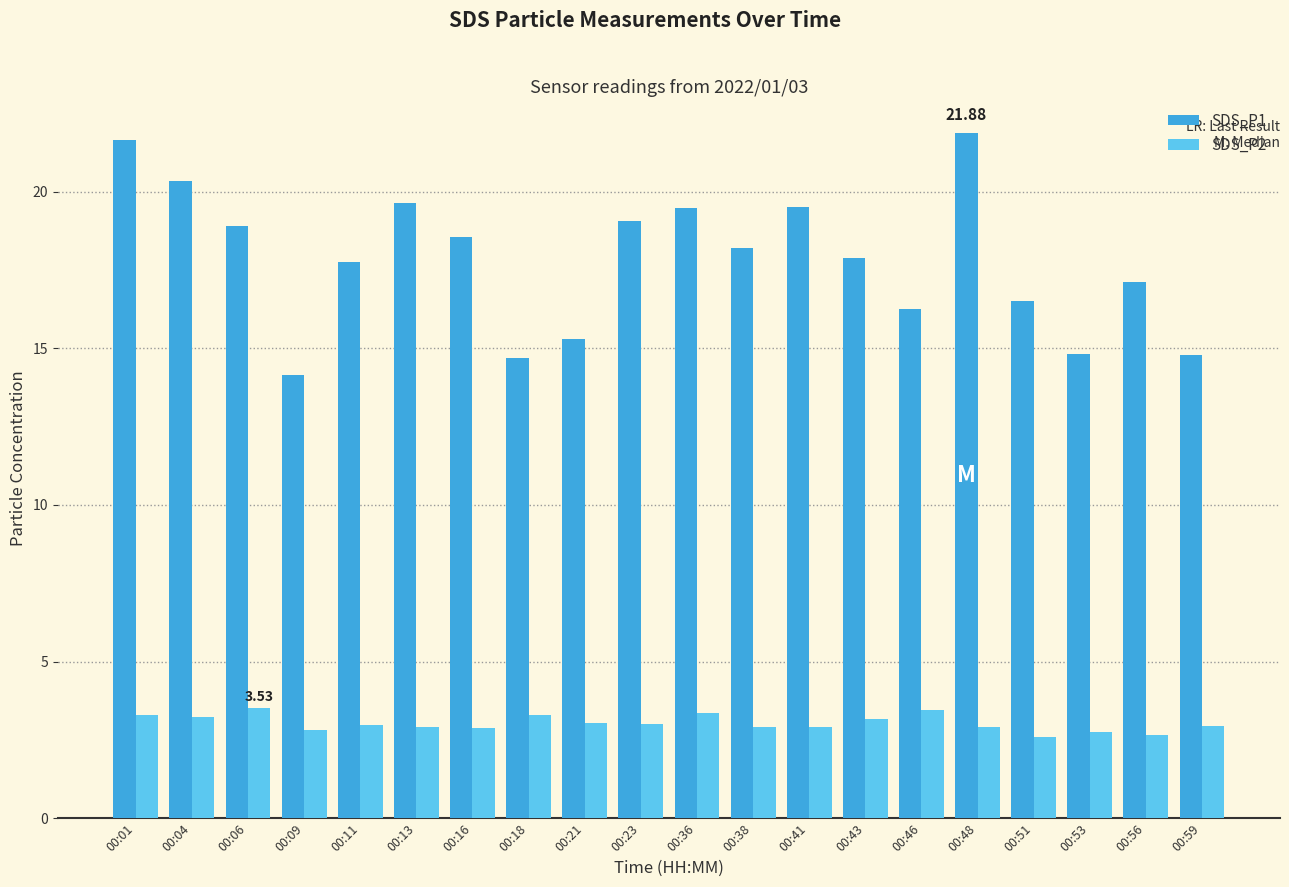

What are all the series names shown in the legend?

SDS_P1, SDS_P2